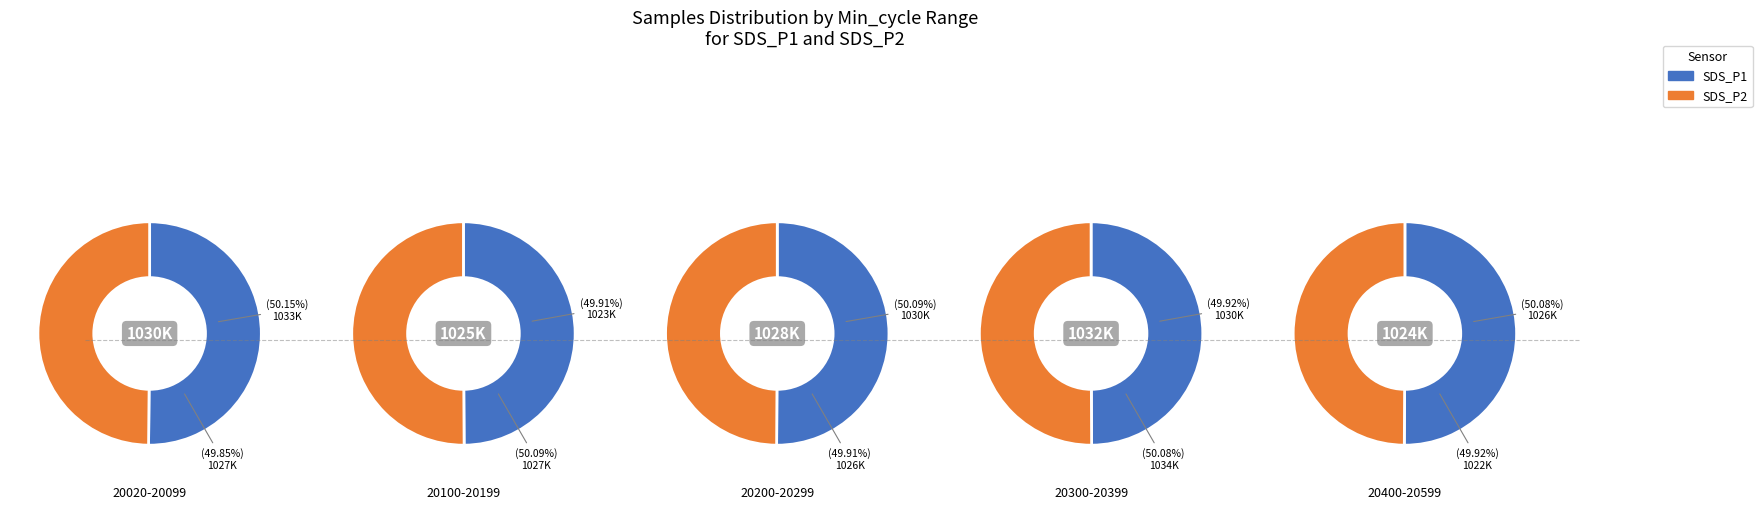

What is the spread (max minus min) of values at 0?

6316